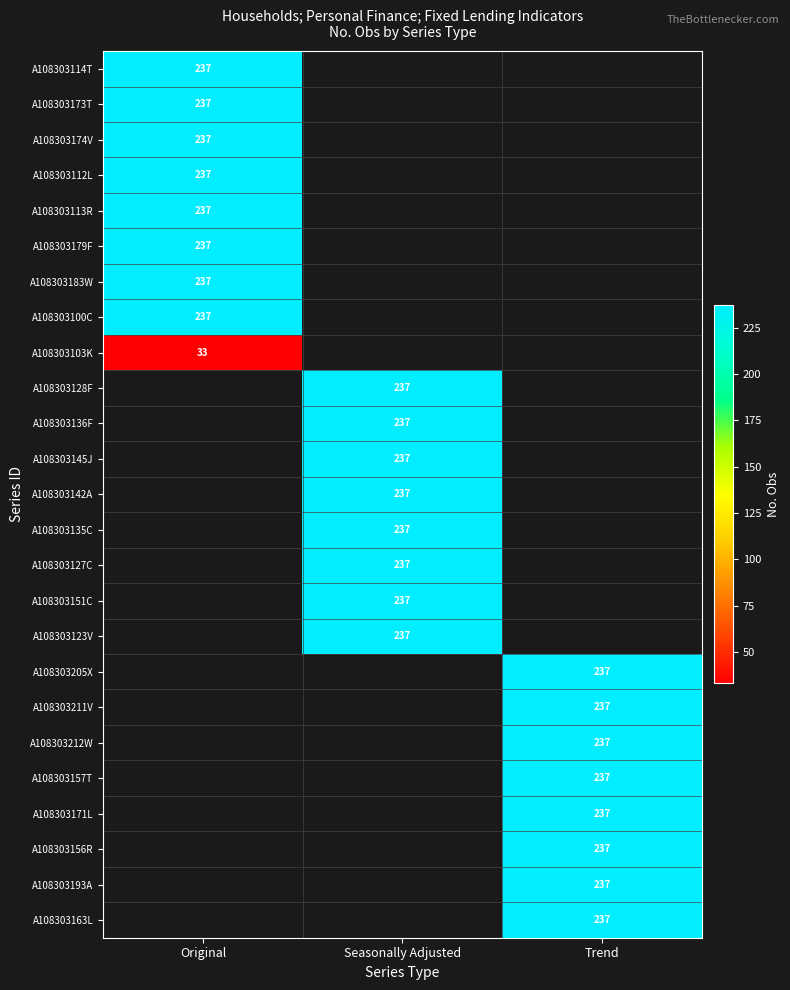

At which category does the chart reach its peak across all series?

Original